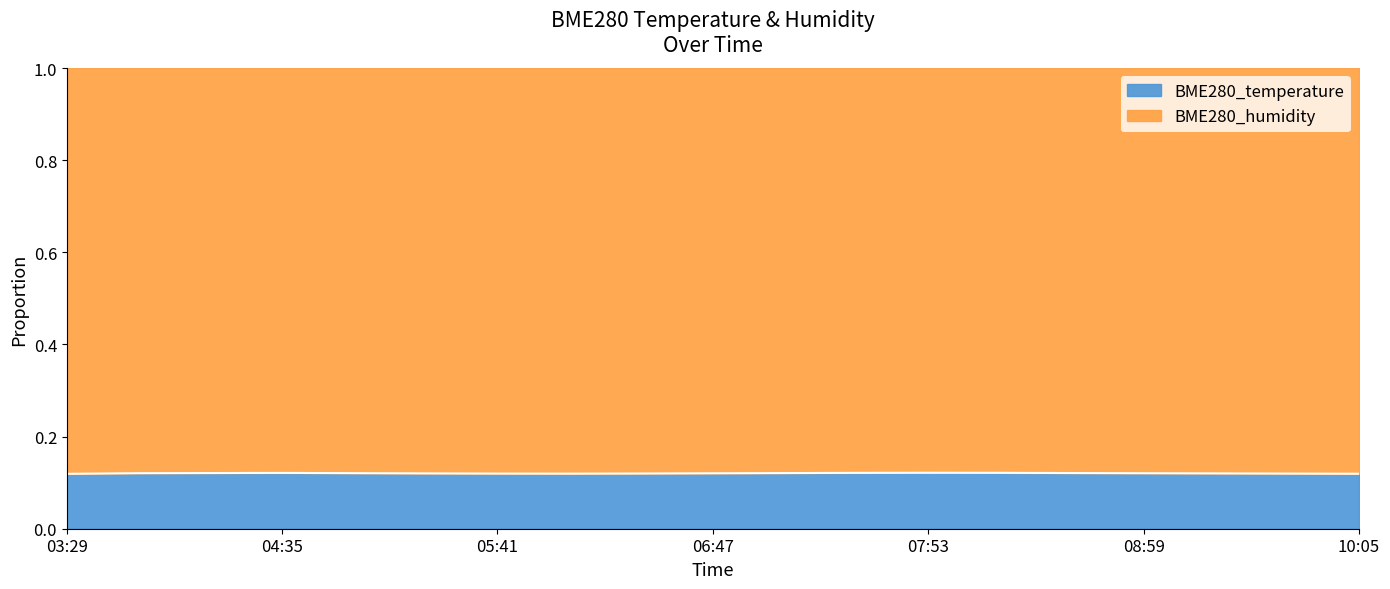

At which category does the chart reach its minimum across all series?

03:29